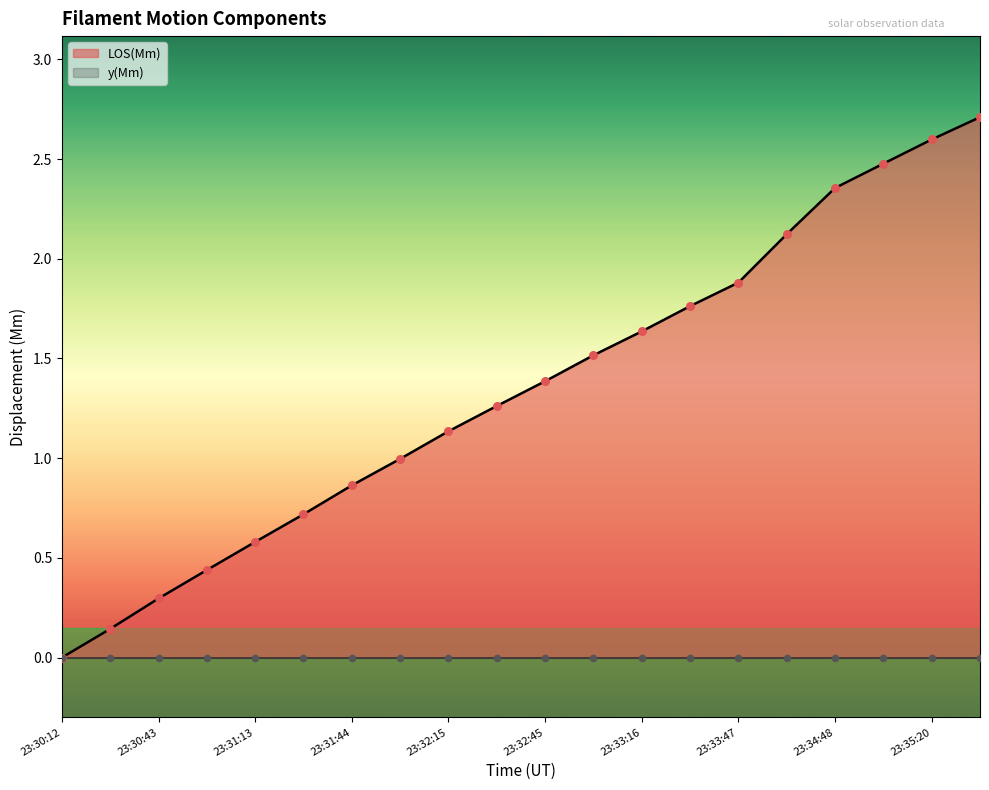

Which has a higher value, 23:32:30 or 23:34:18?

23:34:18